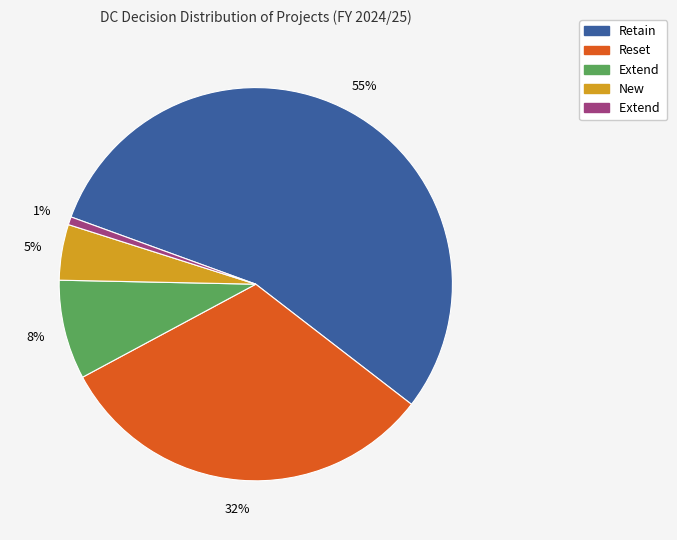

Does any single category account for the majority?

Yes